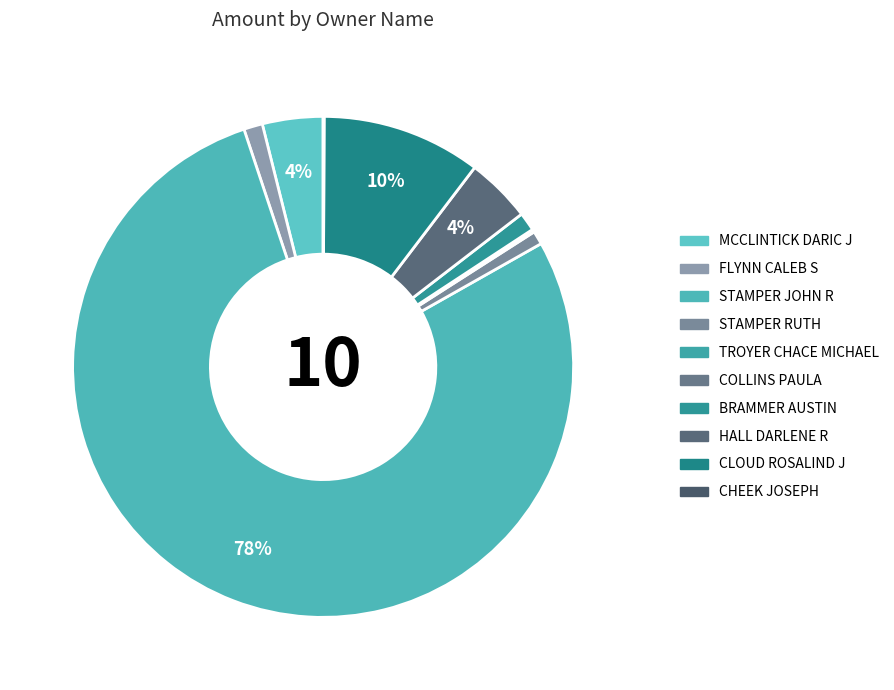

Which category has the smallest portion of the pie?

COLLINS PAULA